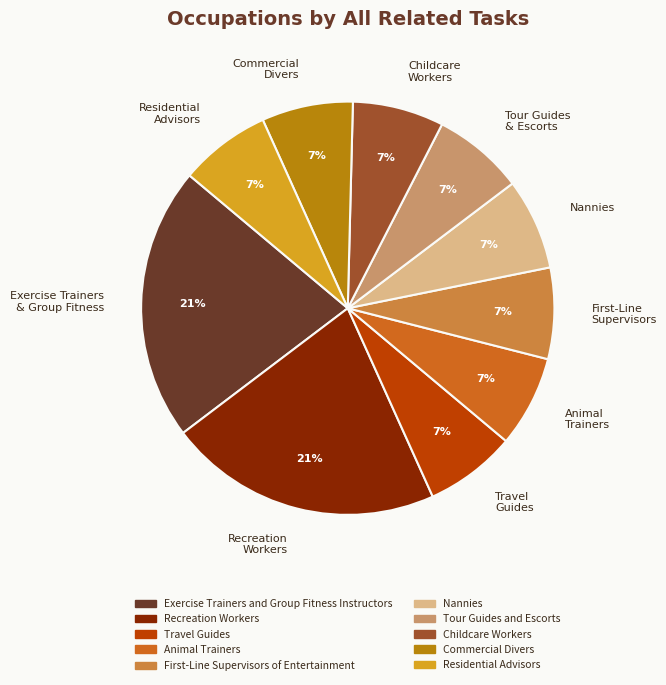

Is there a majority slice in this chart?

No